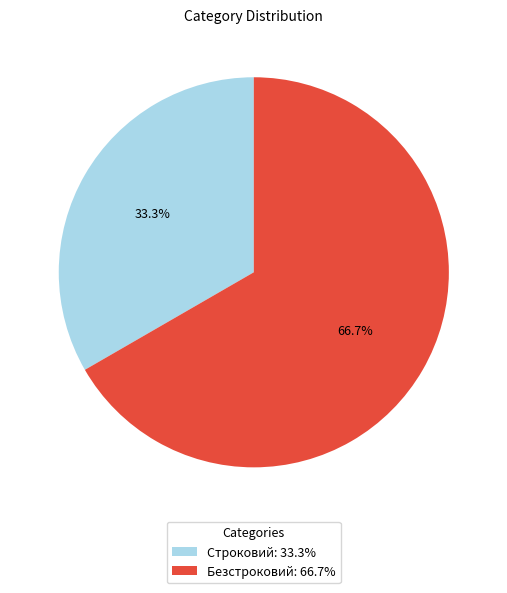

What portion of the pie excludes Строковий?

66.7%